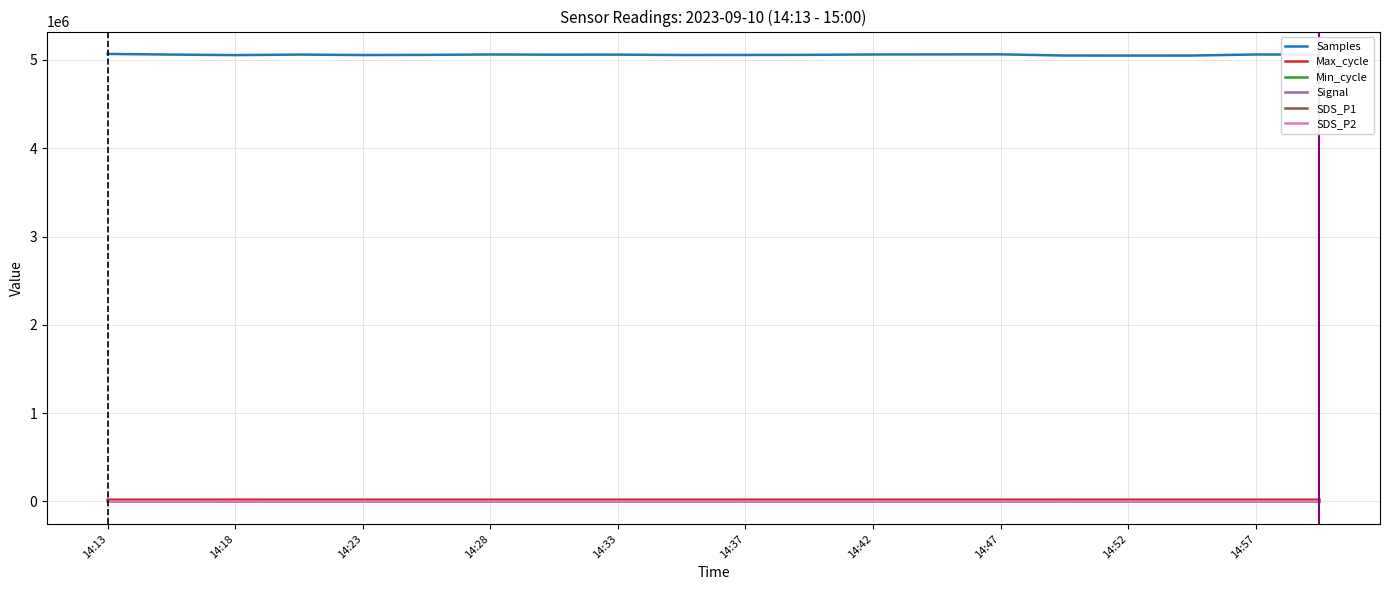

Which series has the largest range (max minus min)?

Samples